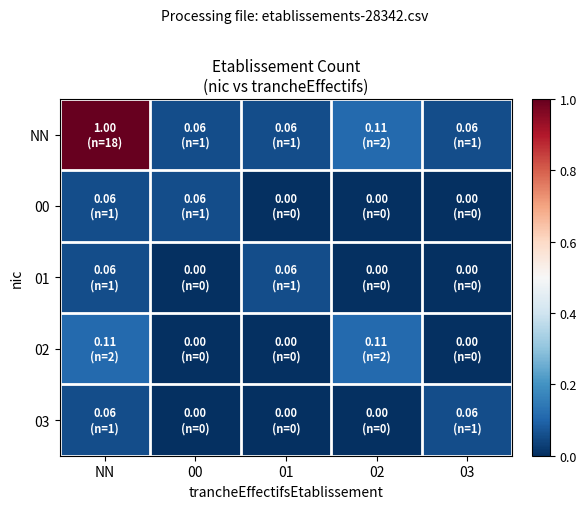

Which series has the largest range (max minus min)?

NN